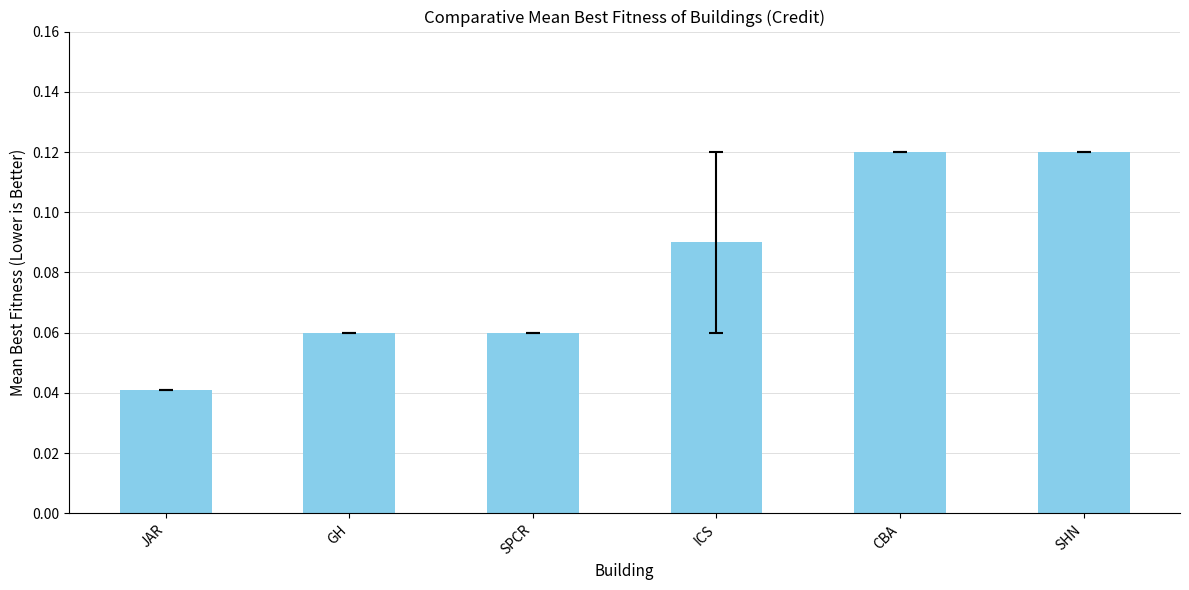

At which category does the chart reach its minimum across all series?

JAR